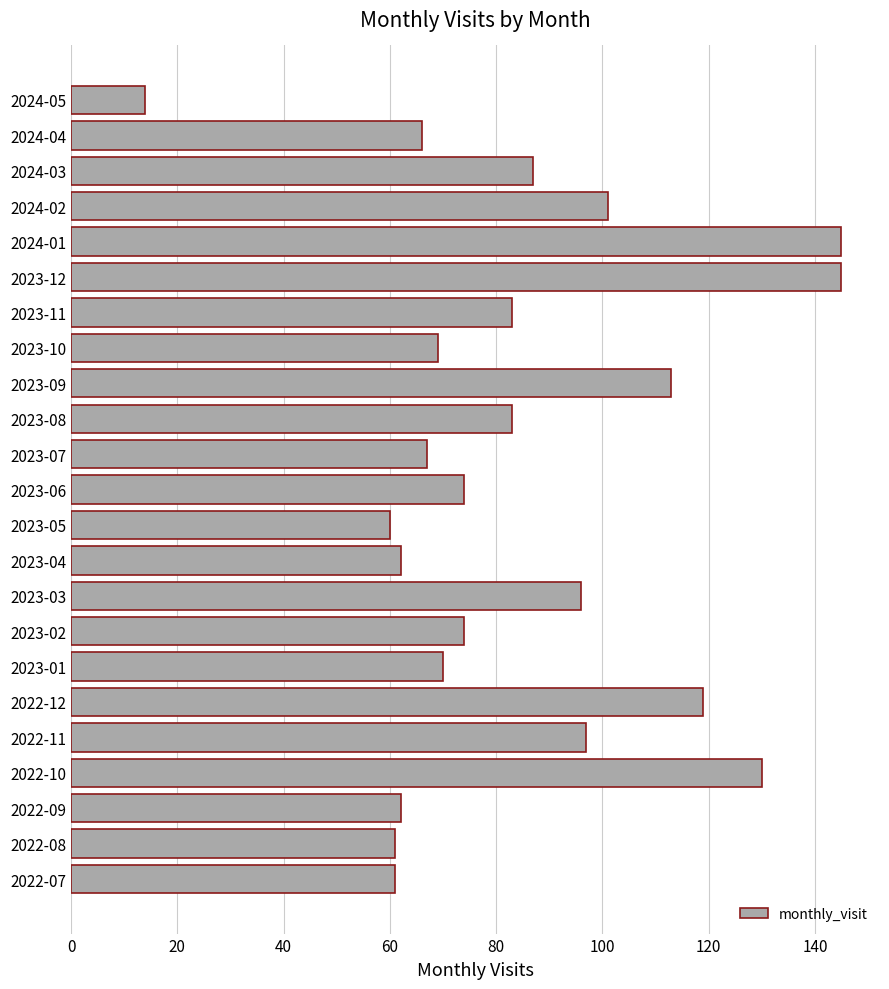

Which label corresponds to the smallest value in the chart?

2024-05